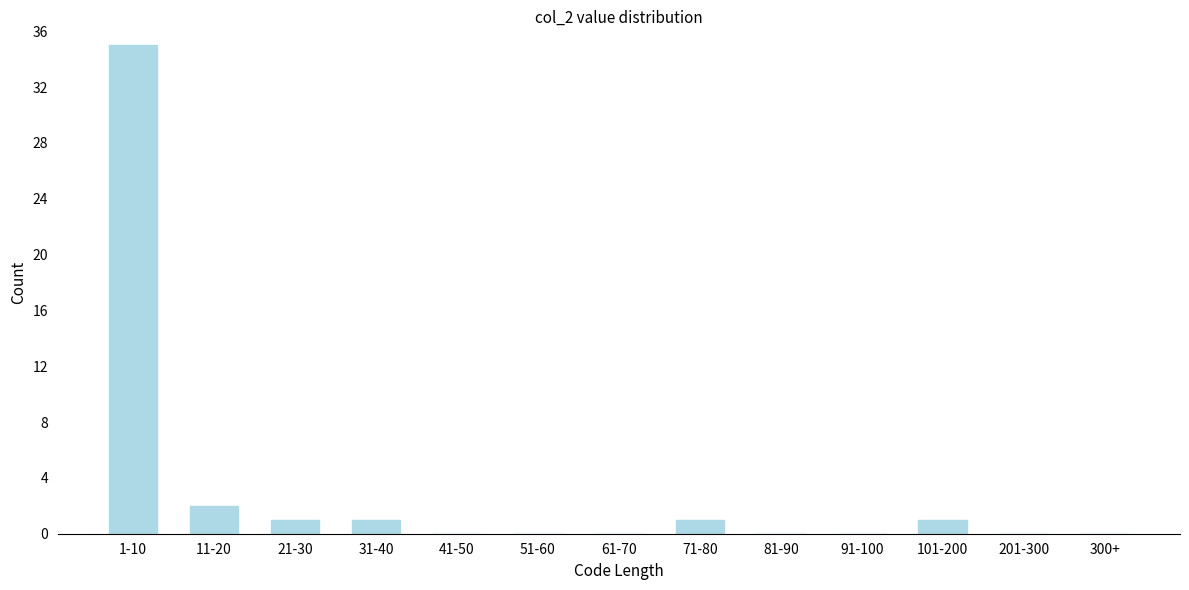

Reading right to left, transcribe all the data shown in this chart.

300+=0	201-300=0	101-200=1	91-100=0	81-90=0	71-80=1	61-70=0	51-60=0	41-50=0	31-40=1	21-30=1	11-20=2	1-10=35